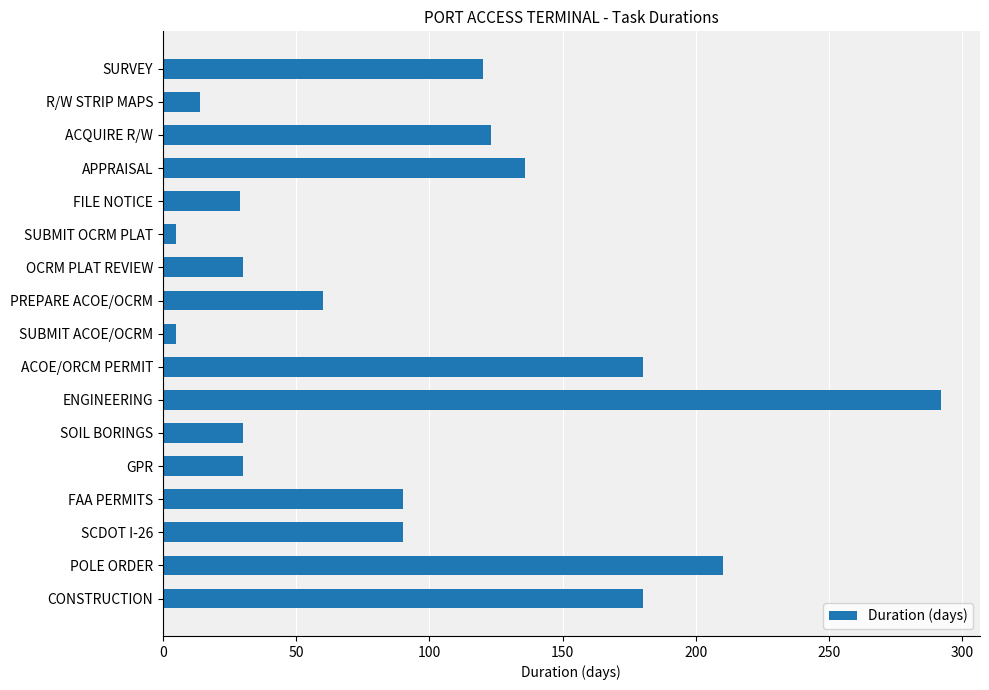

Where is the data nearest to the value 148?

APPRAISAL